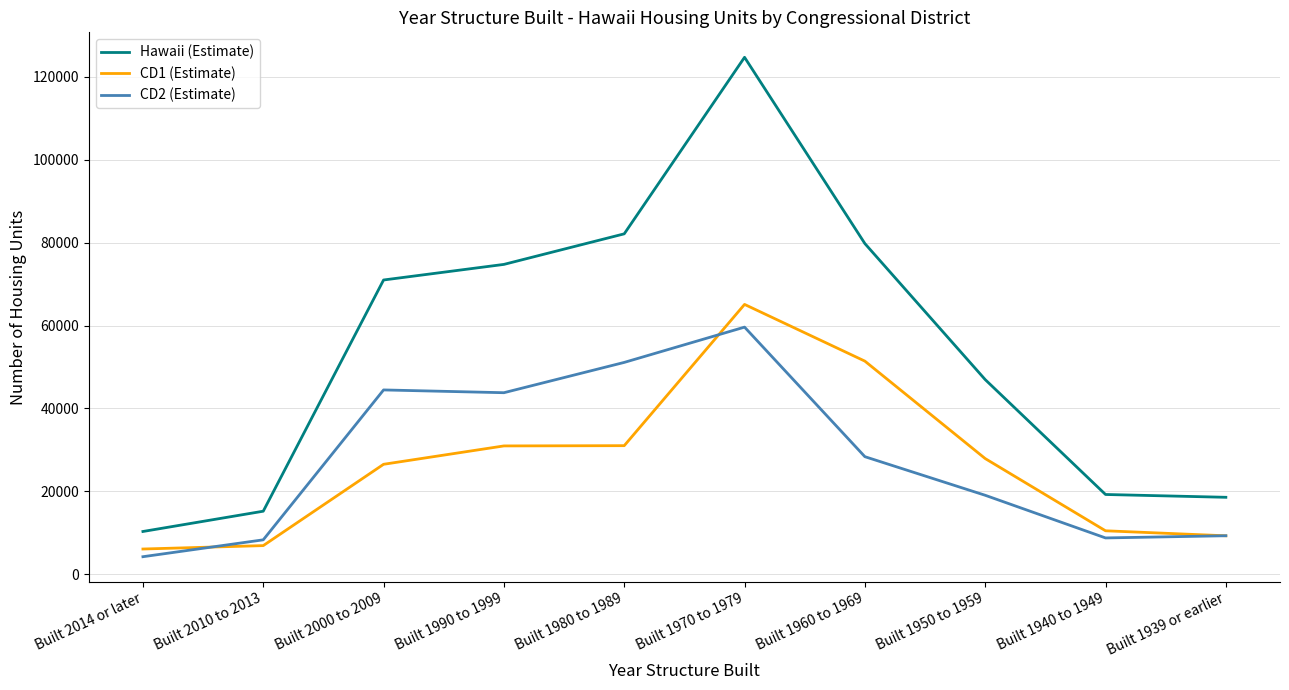

What is the average value of the Hawaii (Estimate) series?

54267